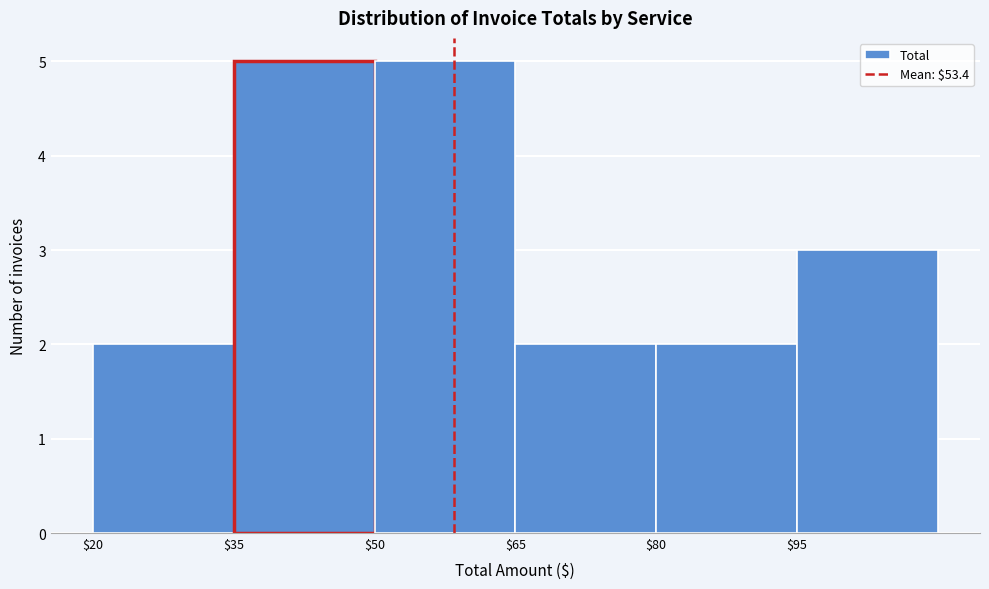

Reading left to right, transcribe all the data shown in this chart.

2	5	5	2	2	3